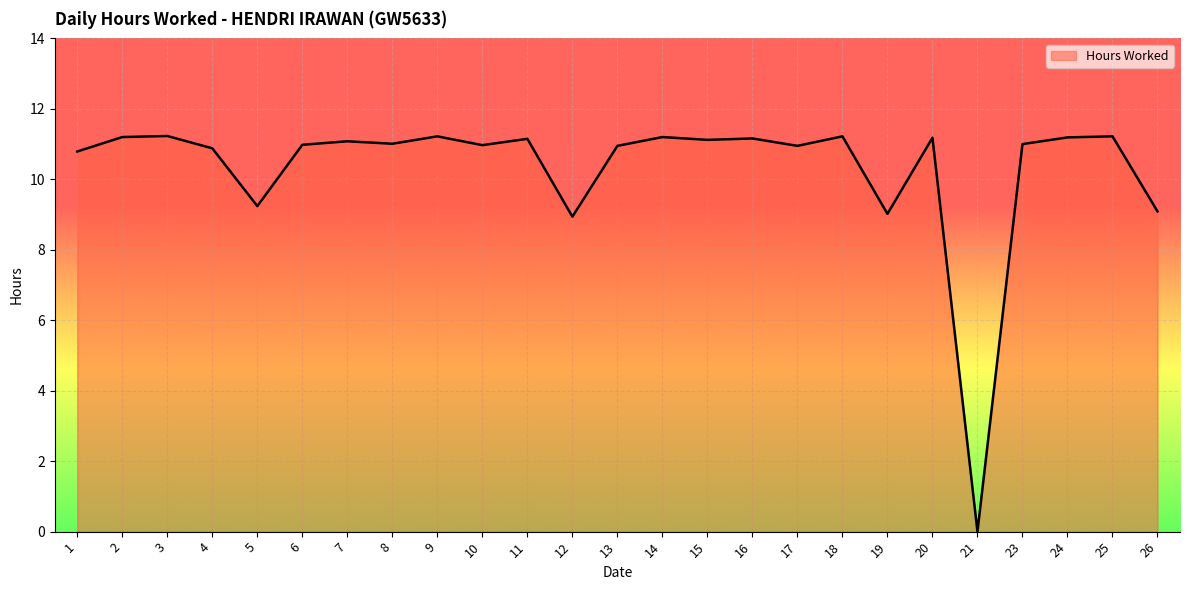

What is the difference between the second highest and second lowest values?

2.3